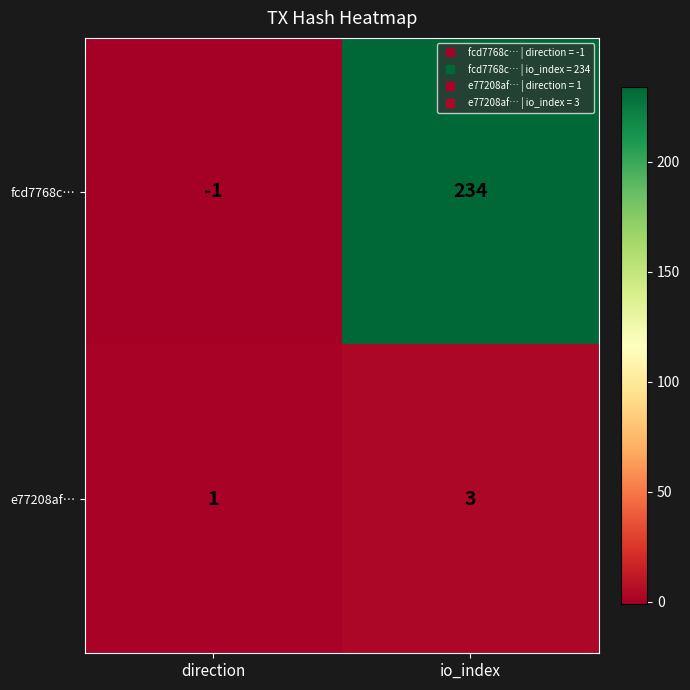

Is it true that fcd7768c… equals 0 at direction?

False